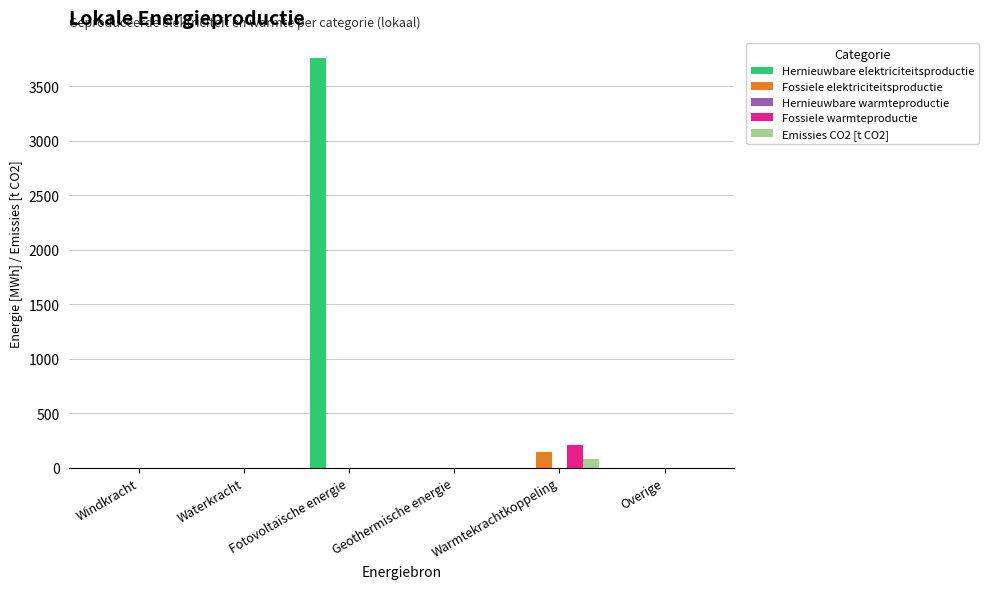

The Emissies CO2 [t CO2] series shows 0.0 at Geothermische energie. True or false?

True